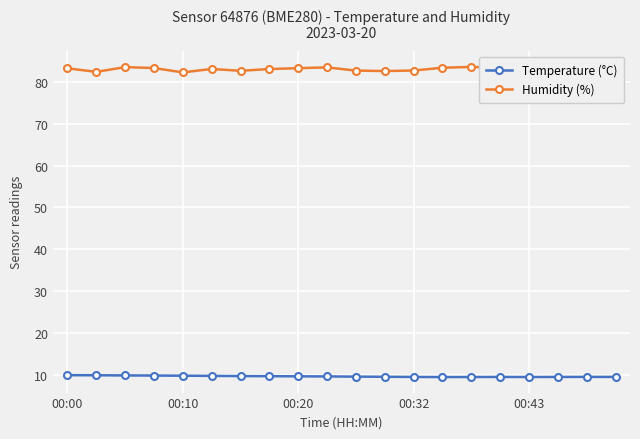

At how many categories does at least one series exceed 63?

20